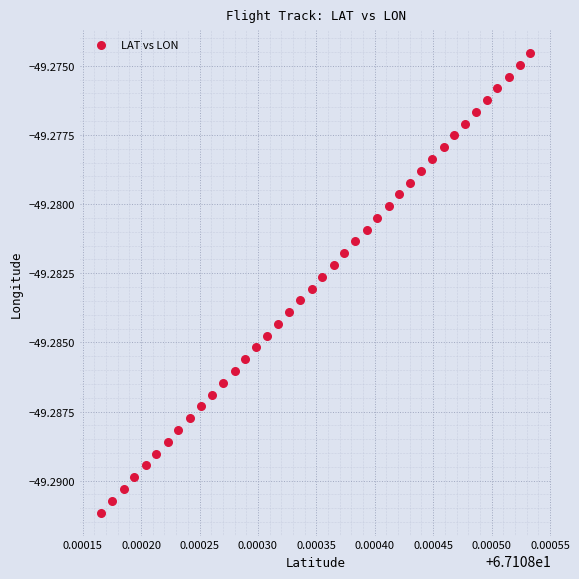

How many data points are displayed?

40